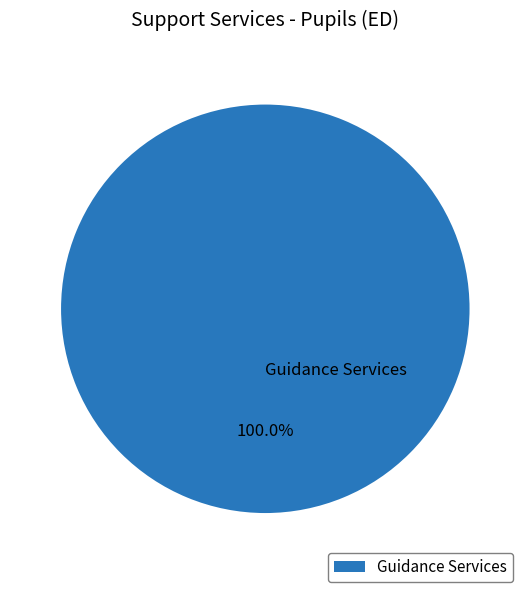

Rank the categories by value from lowest to highest.

Guidance Services